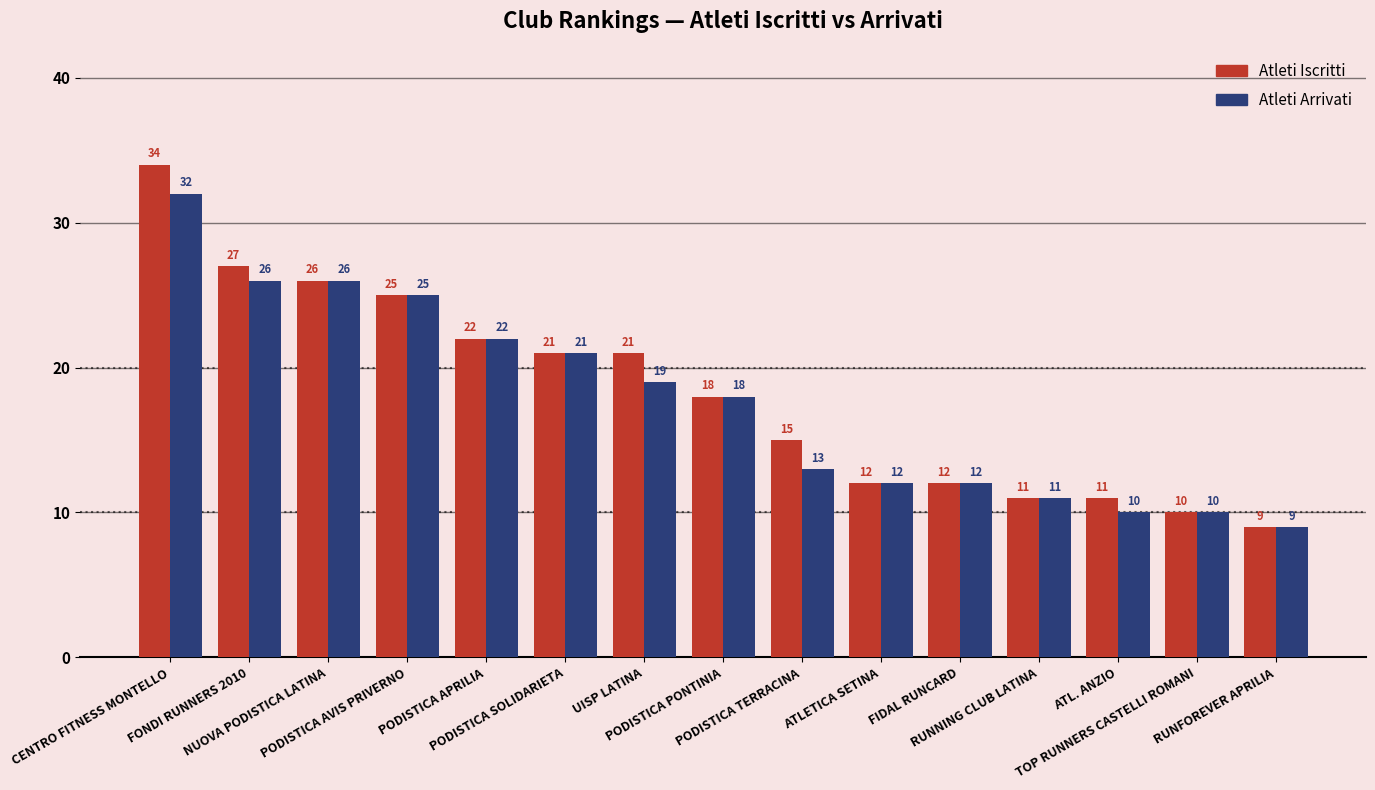

Reading left to right, what are all the values shown in this chart?

Atleti Iscritti: 34	27	26	25	22	21	21	18	15	12	12	11	11	10	9
Atleti Arrivati: 32	26	26	25	22	21	19	18	13	12	12	11	10	10	9